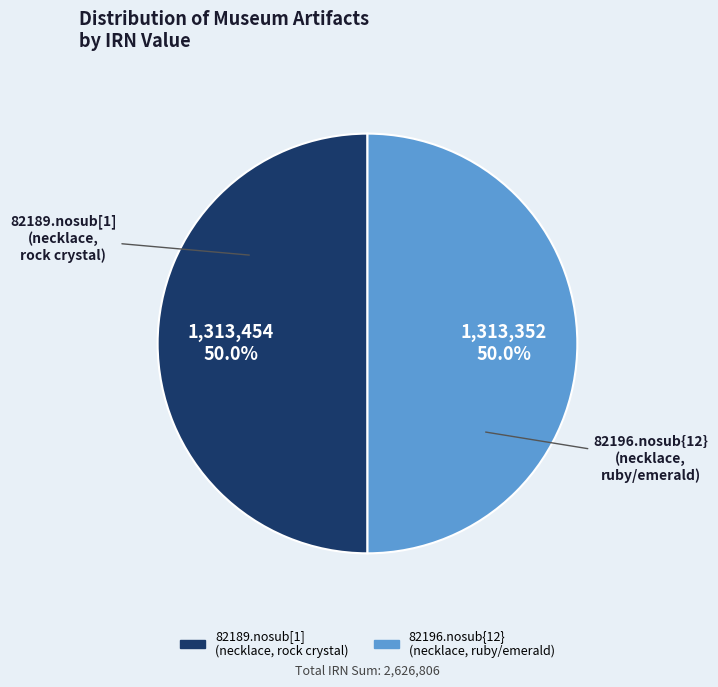

How many segments does this pie chart have?

2